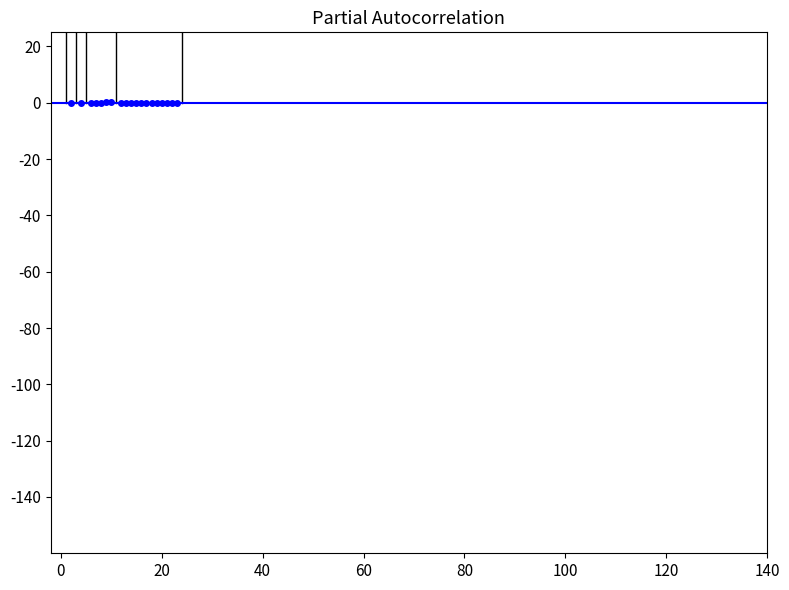

Does the chart display data point markers on the line(s)?

Yes